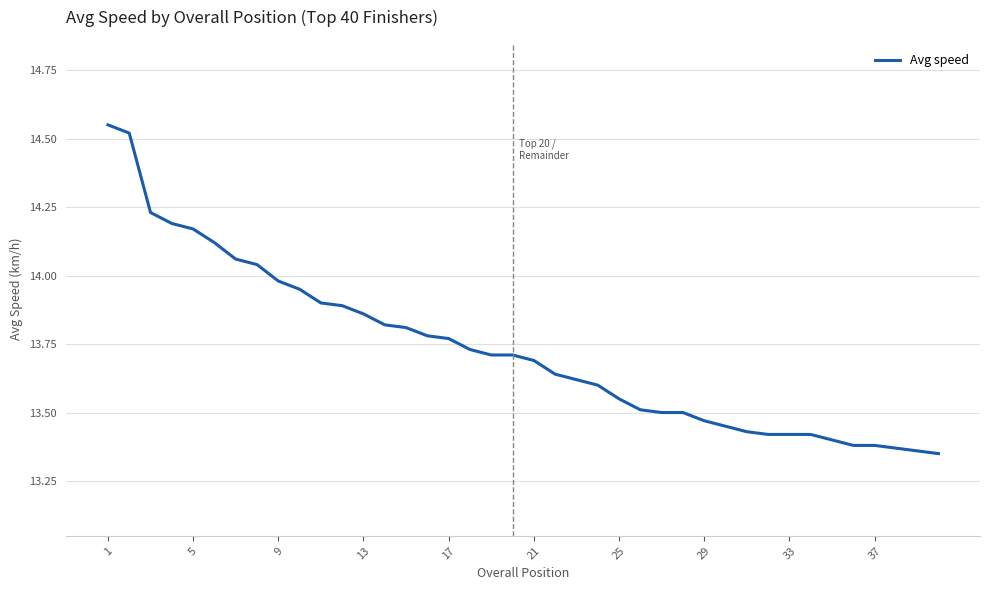

What is the difference between the maximum and minimum values?

1.2